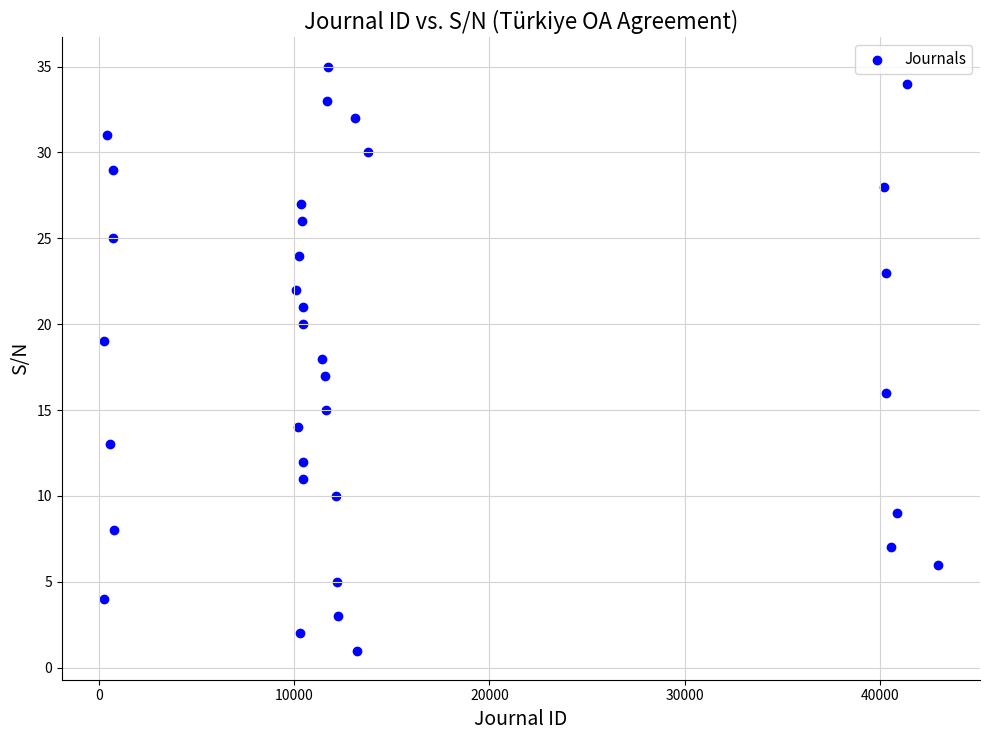

What is the range of Y values (max minus min)?

34